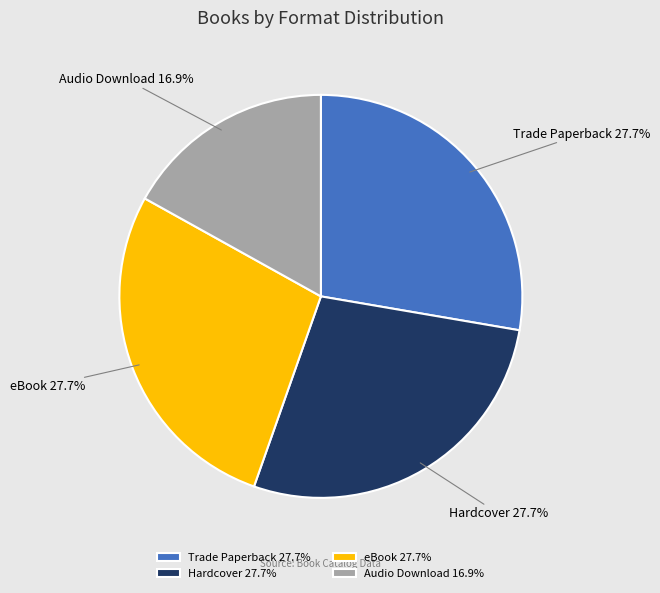

Combined, what portion of the pie is Audio Download and Trade Paperback?

44.6%